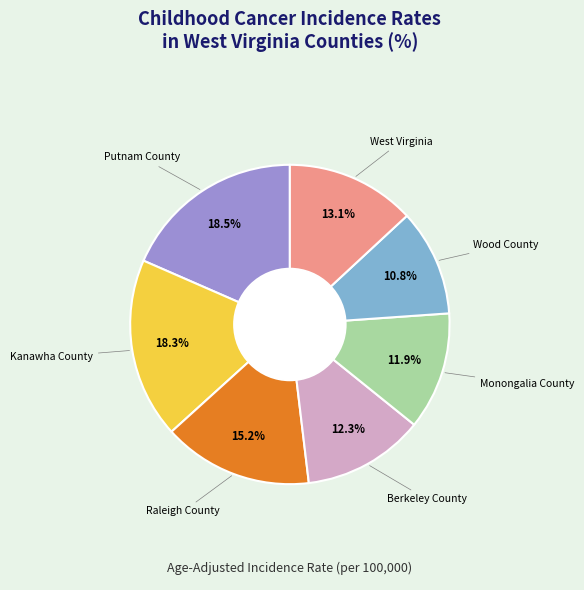

How many segments does this pie chart have?

7